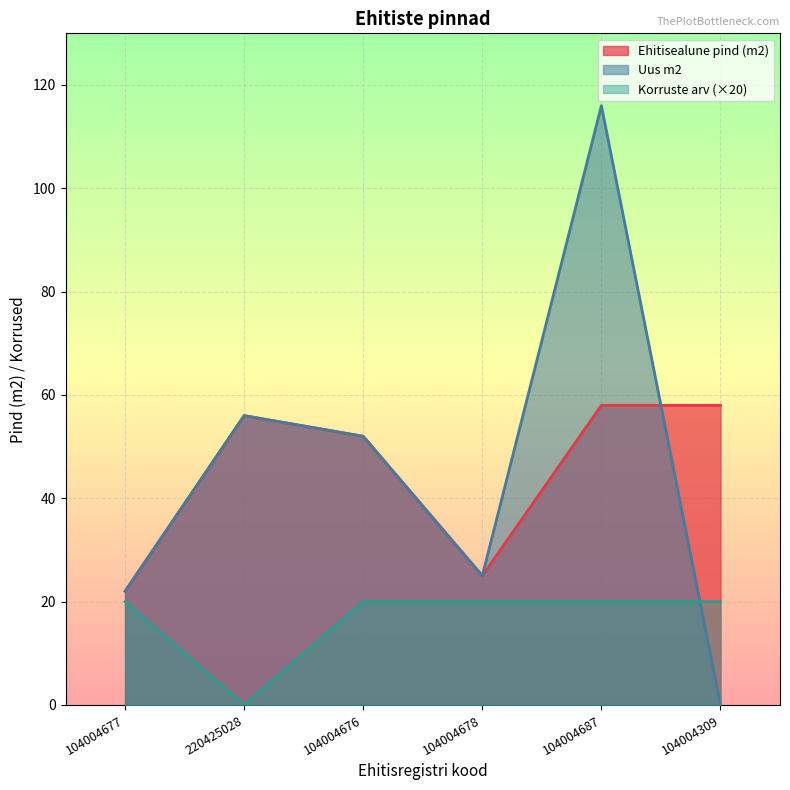

Which series has the widest spread of values?

Uus m2